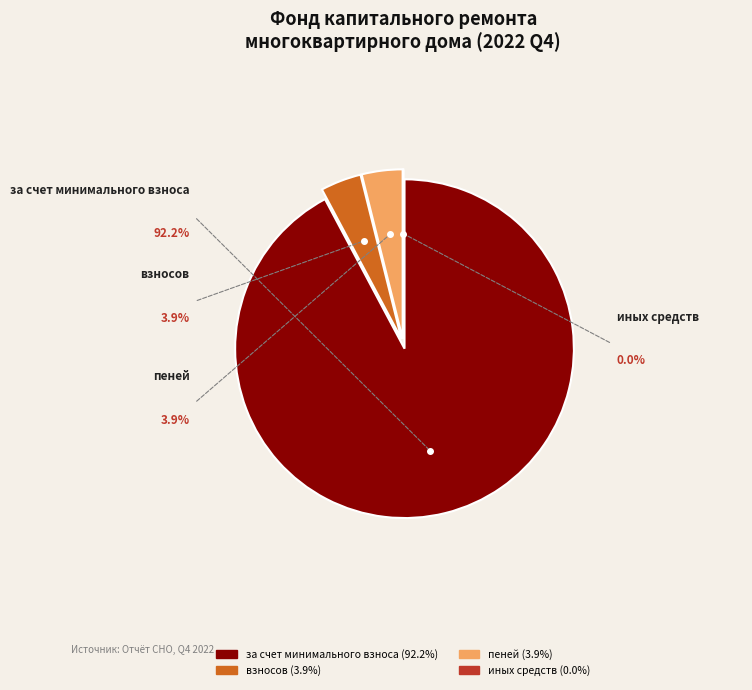

How many slices are in this pie chart?

4